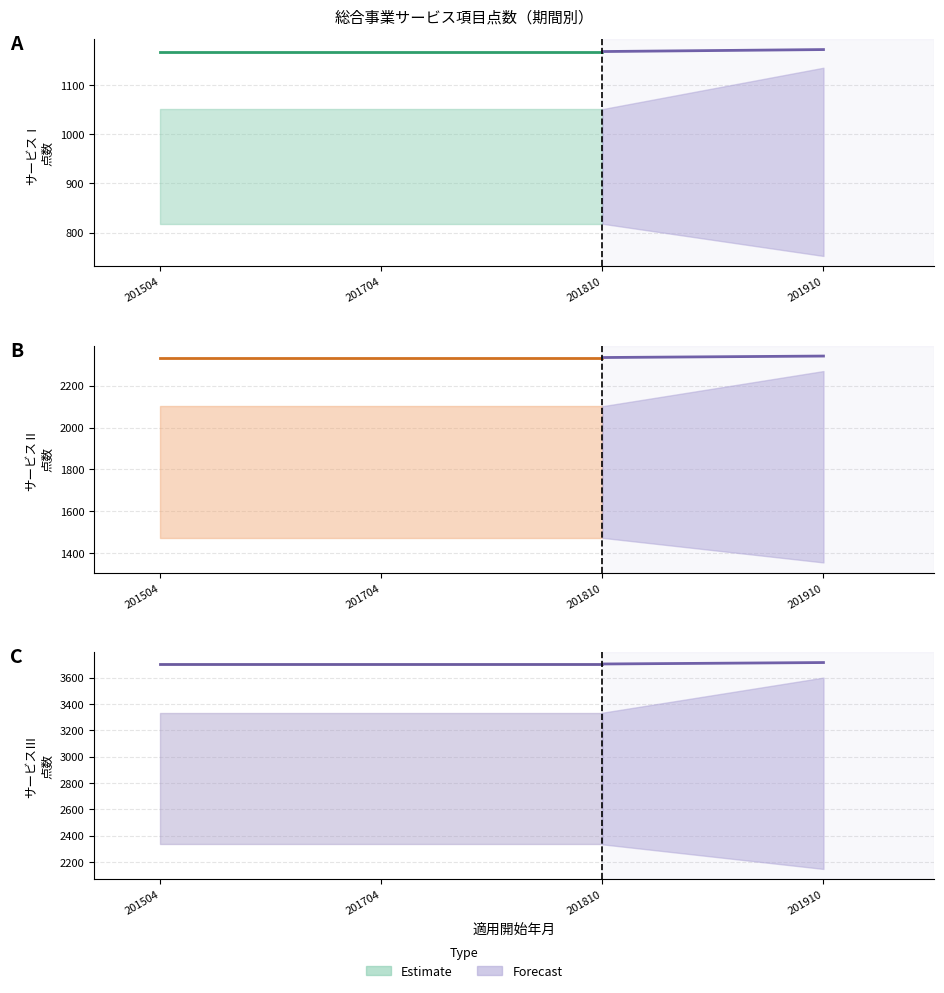

Reading left to right, transcribe all the data shown in this chart.

訪問型サービスⅠ: 1168	1168	1168	1172
訪問型サービスⅡ: 2335	2335	2335	2342
訪問型サービスⅢ: 3704	3704	3704	3715